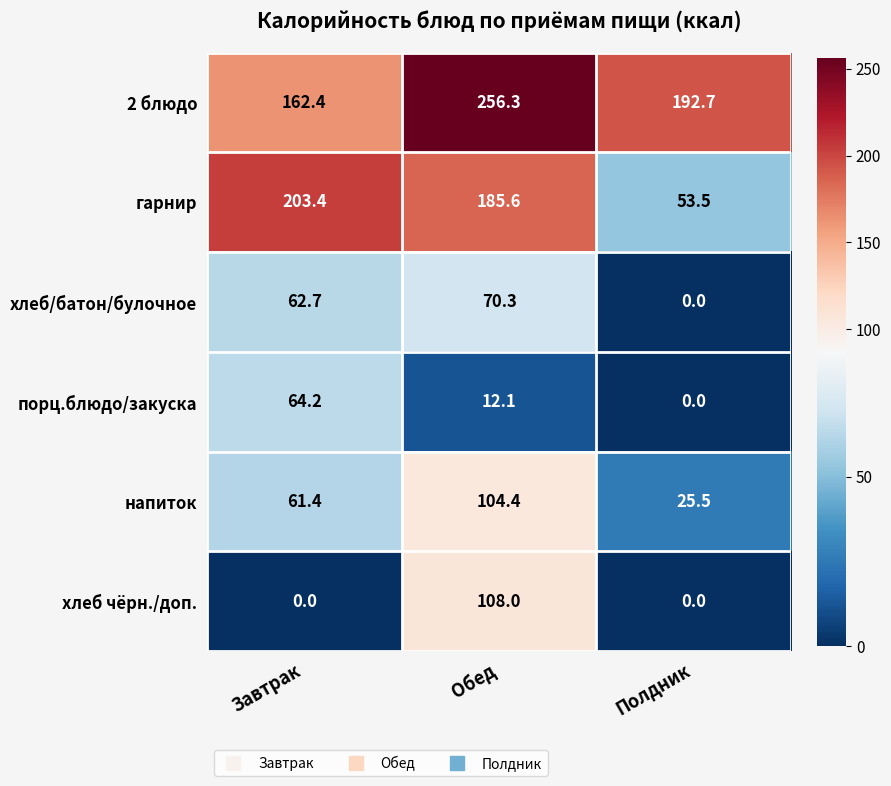

The value of напиток at Полдник is 37.3. True or false?

False